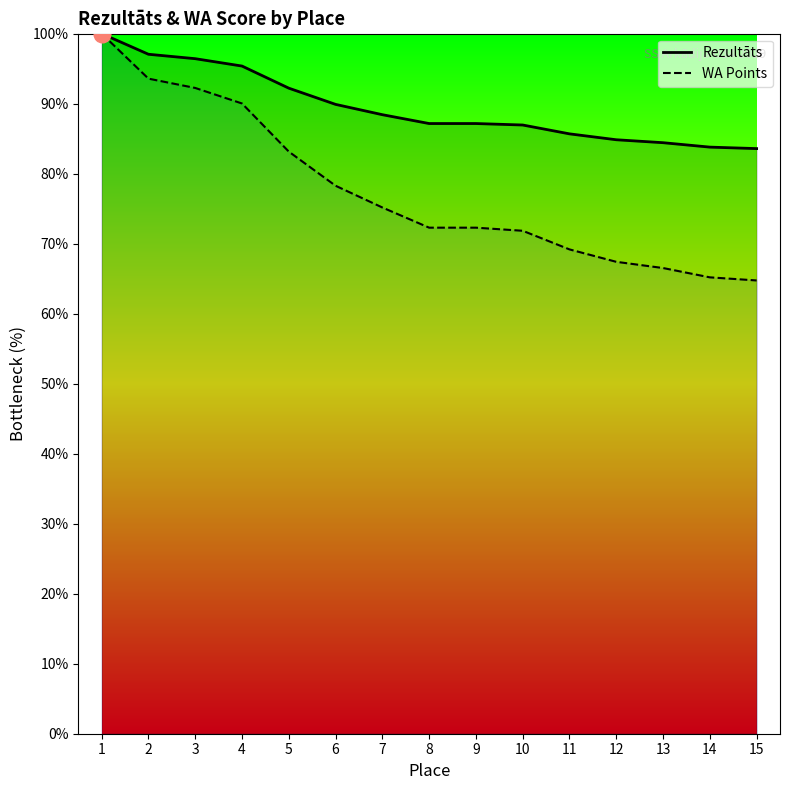

How many data points does each series have?

15